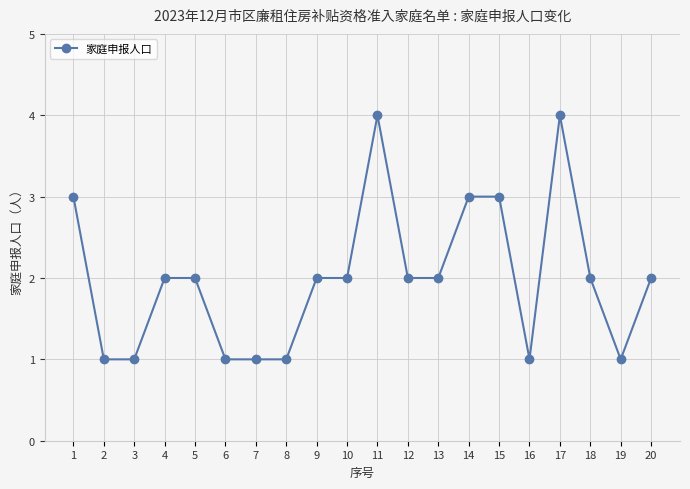

Reading left to right, what are all the values shown in this chart?

1=3	2=1	3=1	4=2	5=2	6=1	7=1	8=1	9=2	10=2	11=4	12=2	13=2	14=3	15=3	16=1	17=4	18=2	19=1	20=2